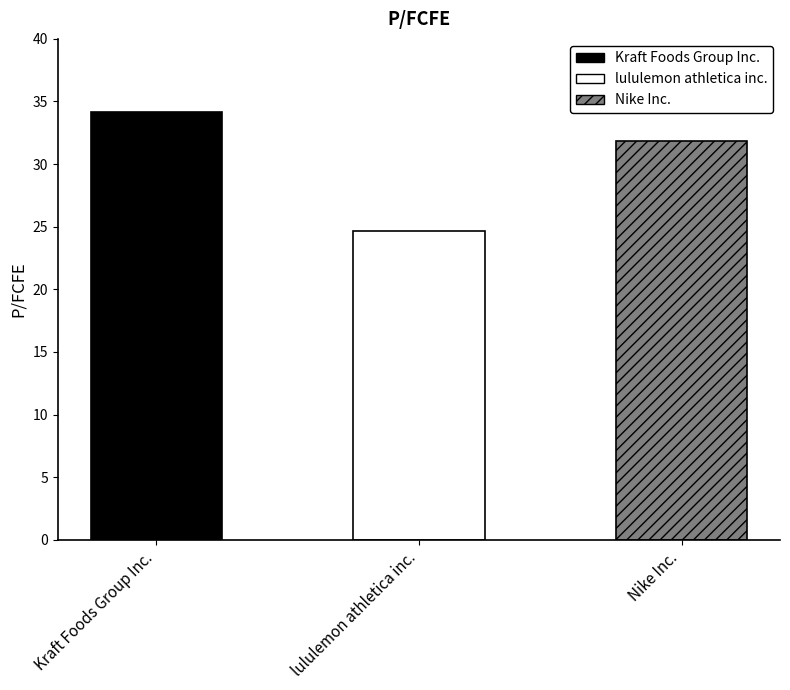

What is the value of the 1st bar from the left?

34.2